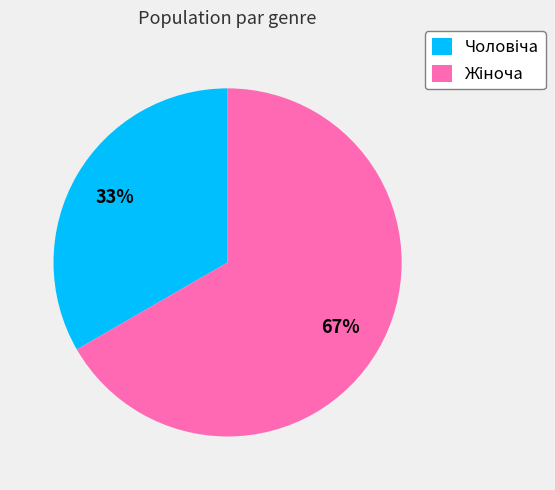

To the nearest percent, what is the average slice percentage?

50%